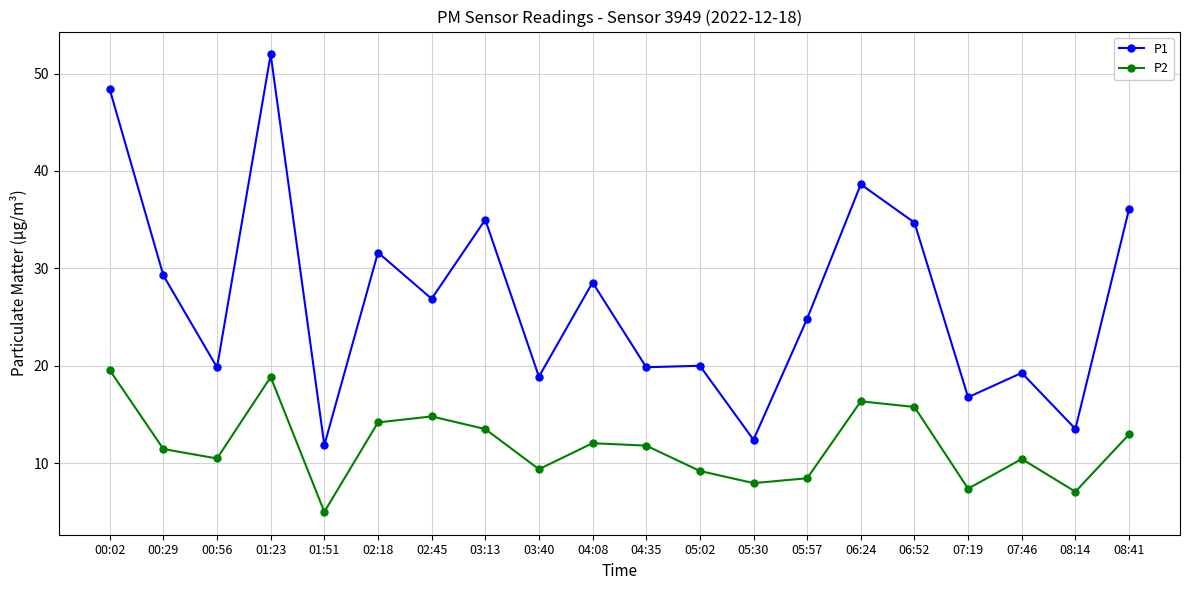

Is it true that P1 equals 5.3 at 08:14?

False